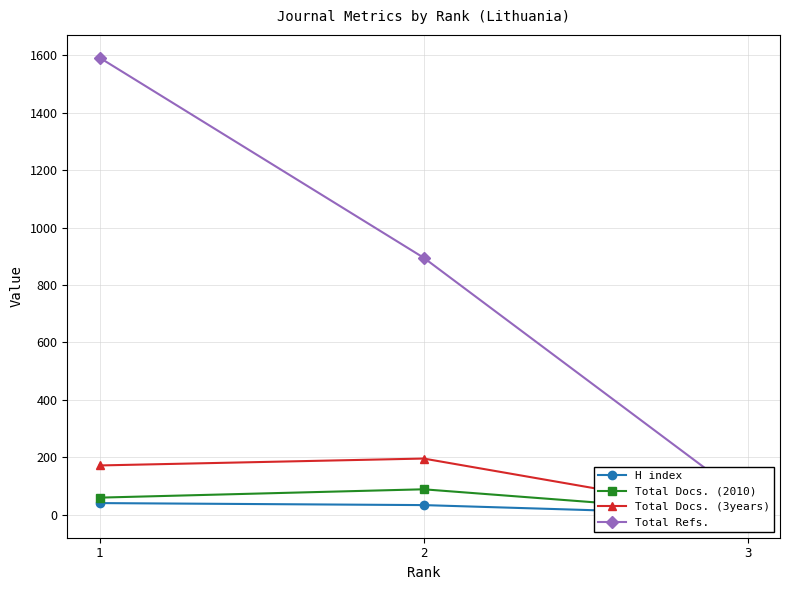

At how many categories does at least one series exceed 1072?

1